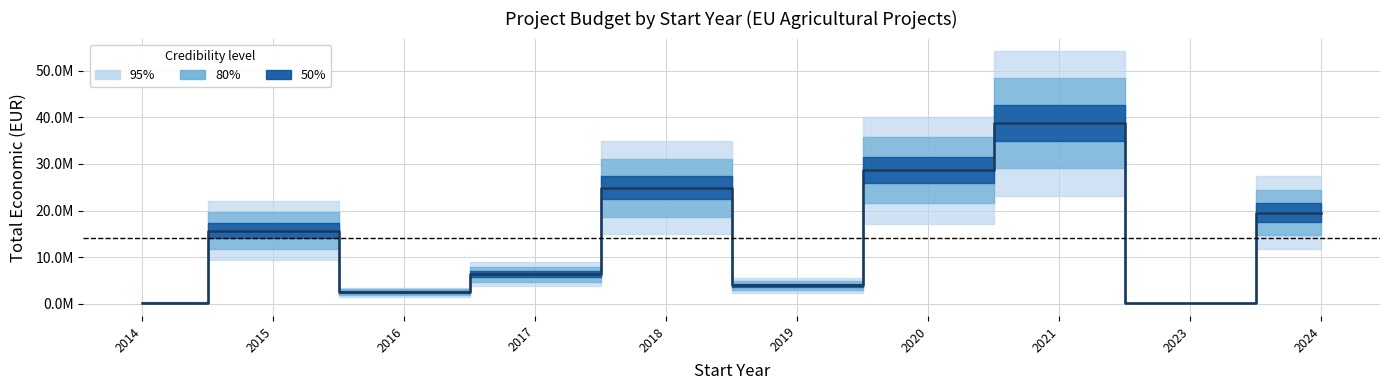

How many series are shown in this chart?

1